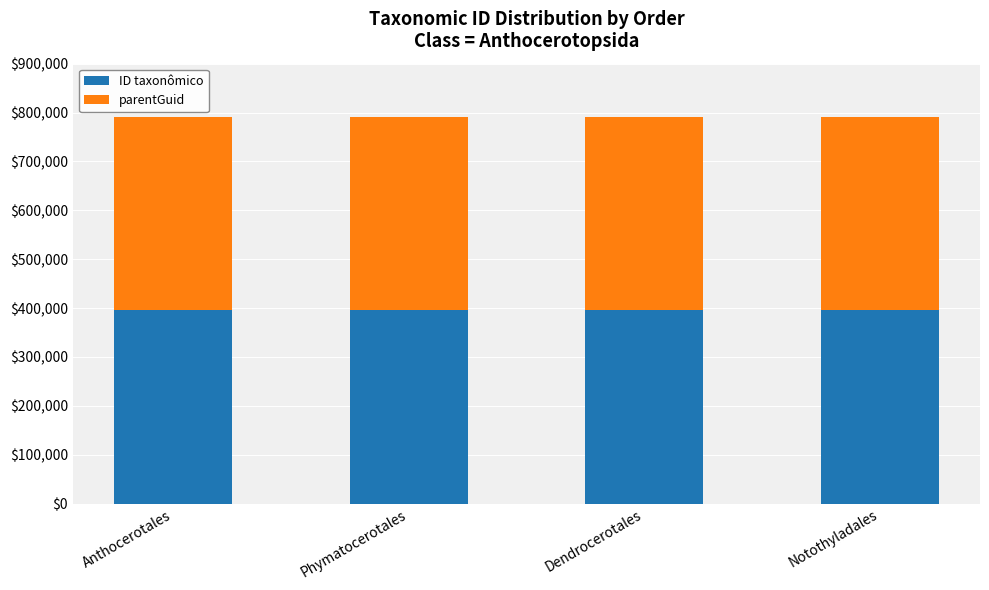

The ID taxonômico series shows 201430 at Phymatocerotales. True or false?

False